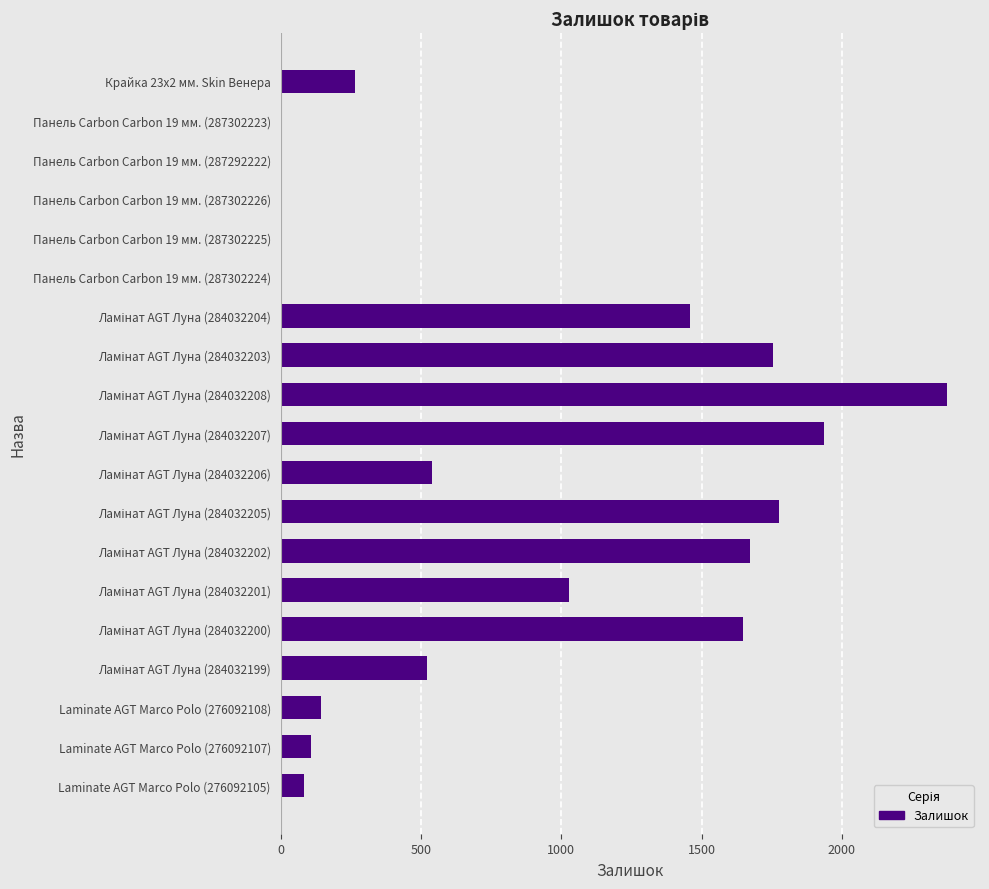

What is the maximum value shown in the chart?

2373